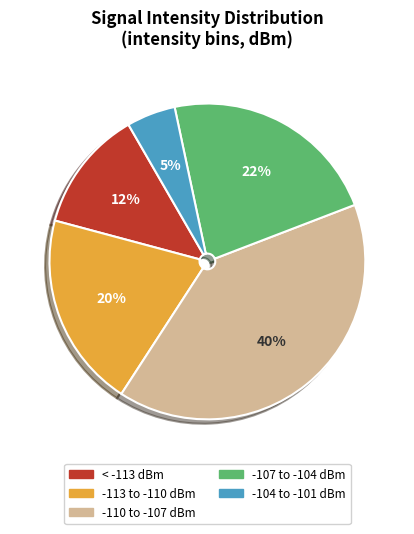

How many segments does this pie chart have?

5